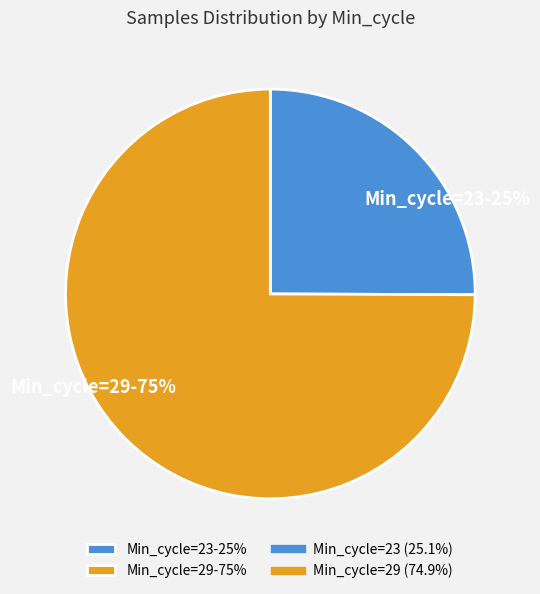

True or false: Min_cycle=29-75% accounts for 75% of the total.

True